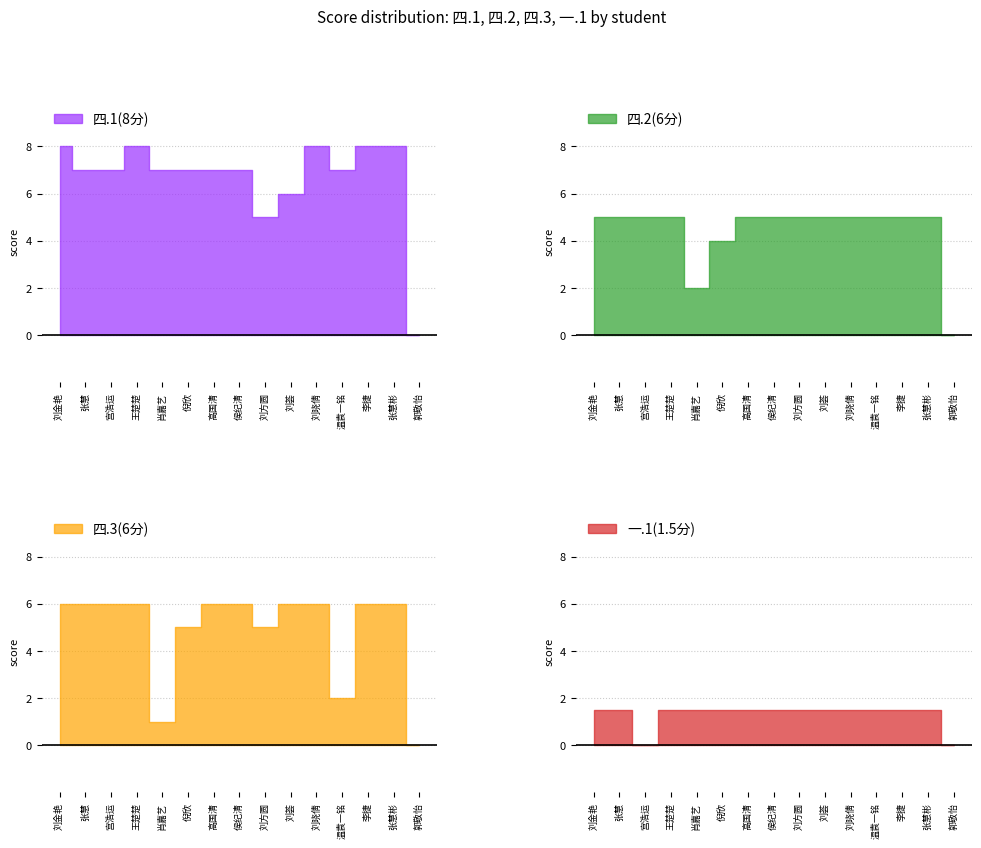

The 四.3(6分) series shows 2.5 at 刘荟. True or false?

False